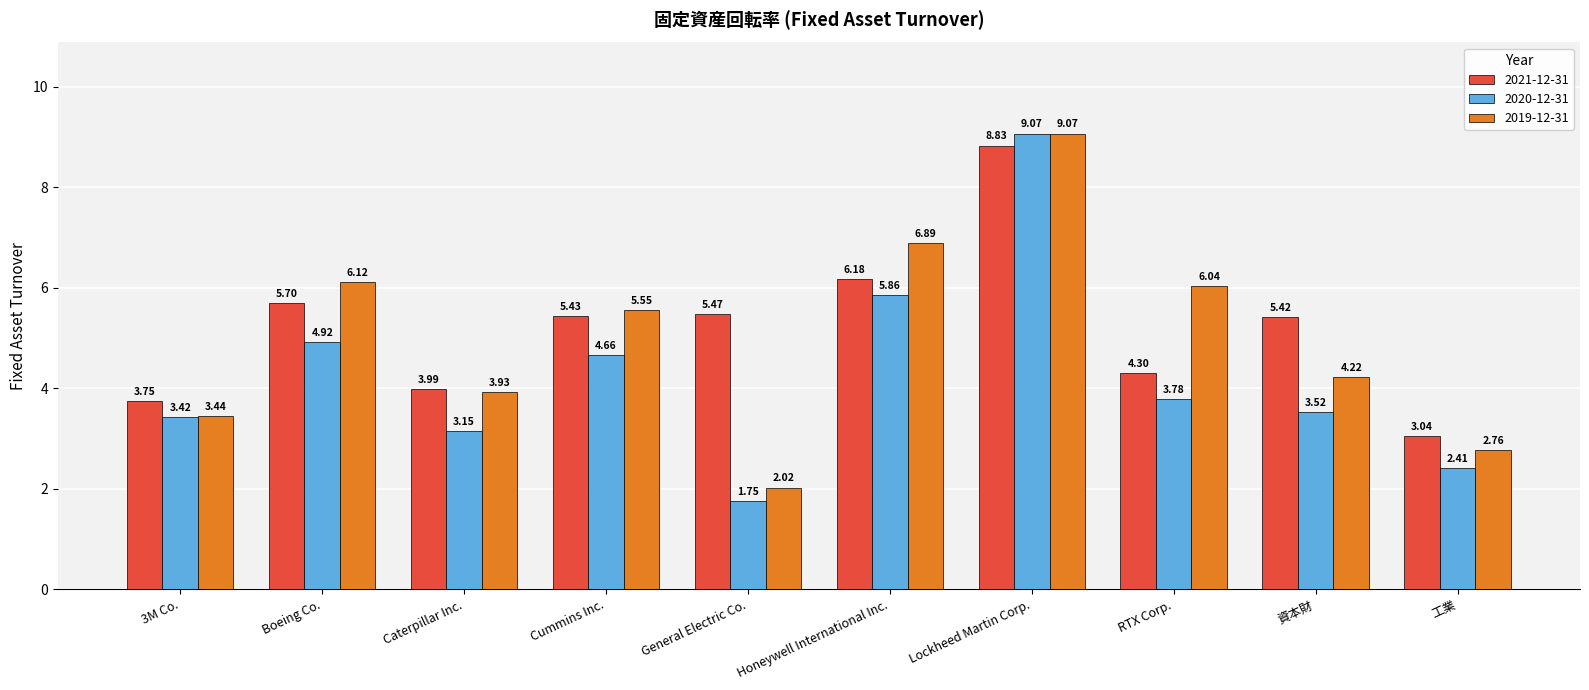

True or false: 2021-12-31 has a value of 3.9 at Honeywell International Inc..

False